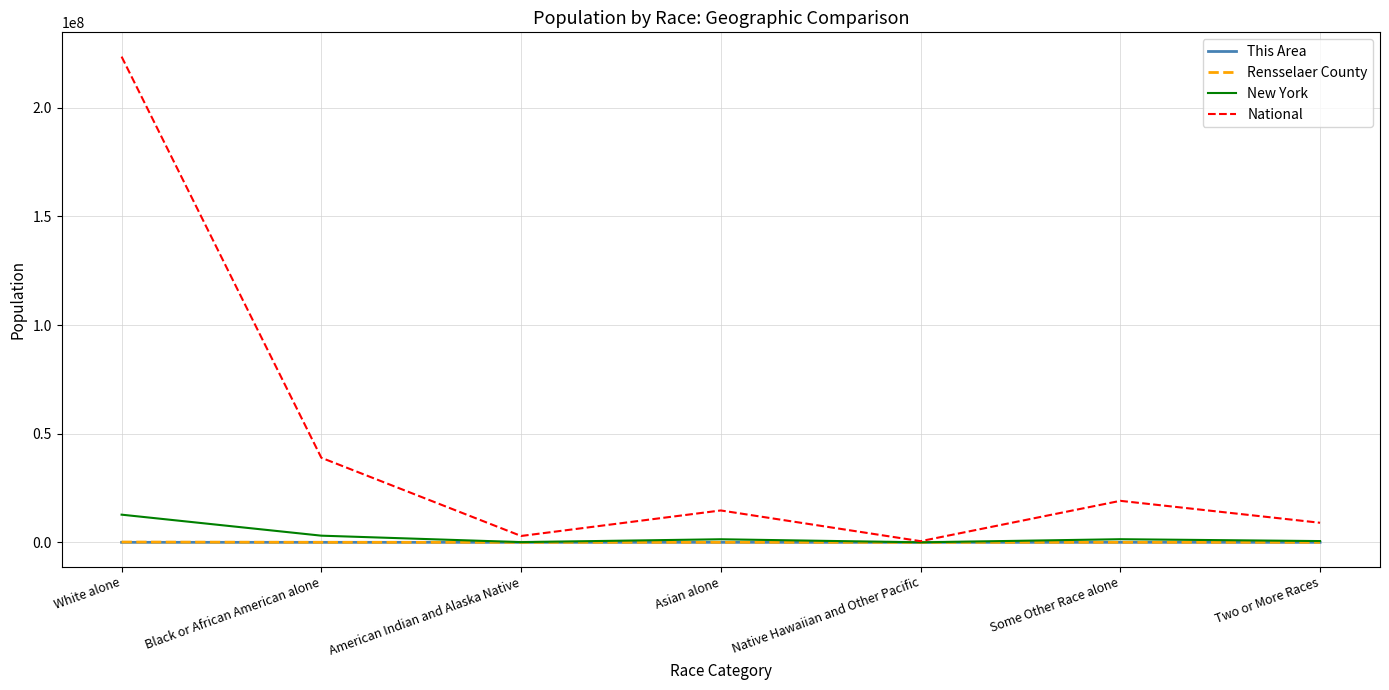

What is the highest value of the National series?

223553265